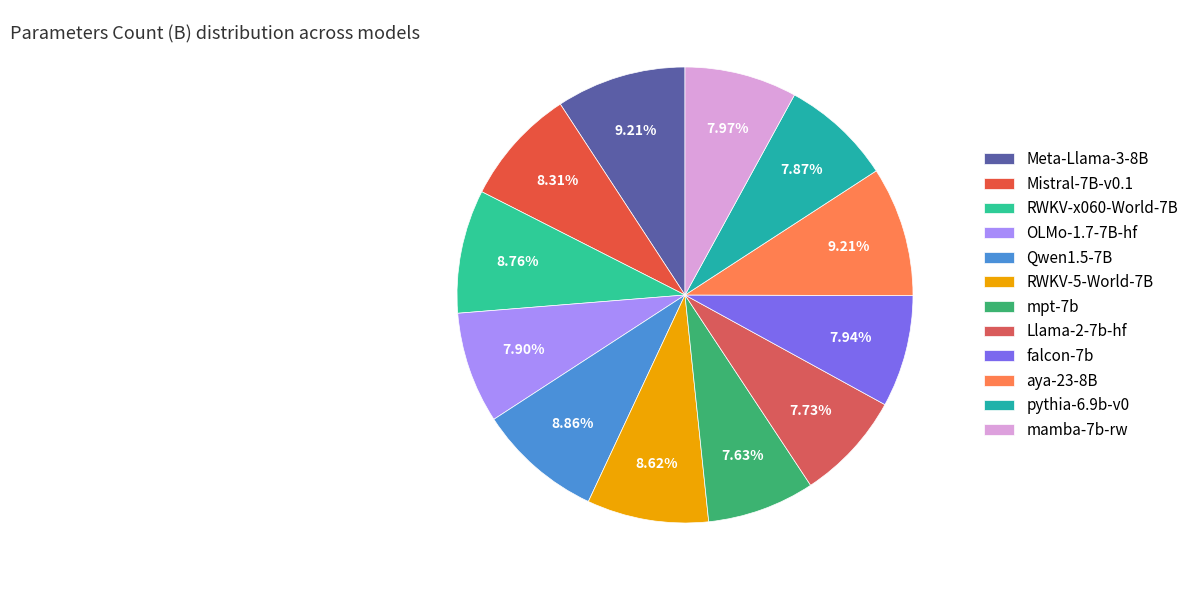

Does any single category account for the majority?

No